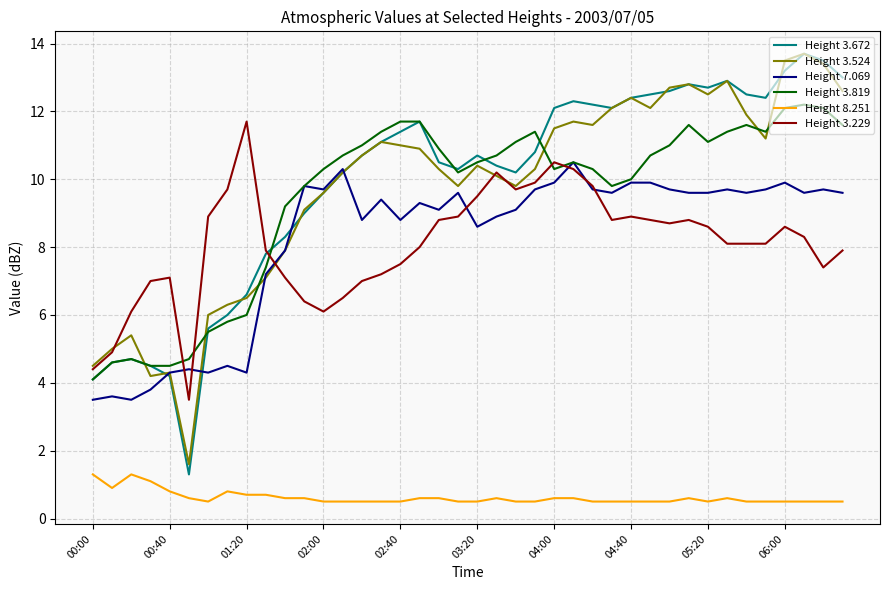

Which series has the widest spread of values?

Height 3.672